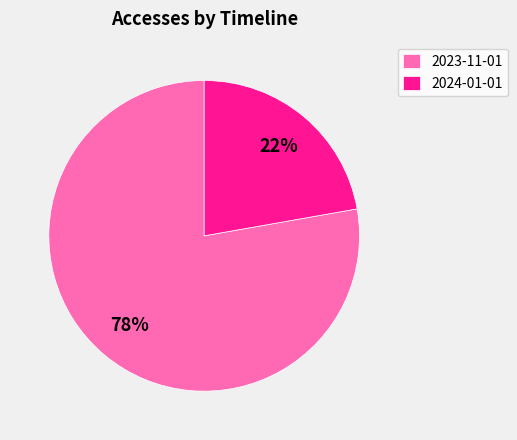

Is there a majority slice in this chart?

Yes